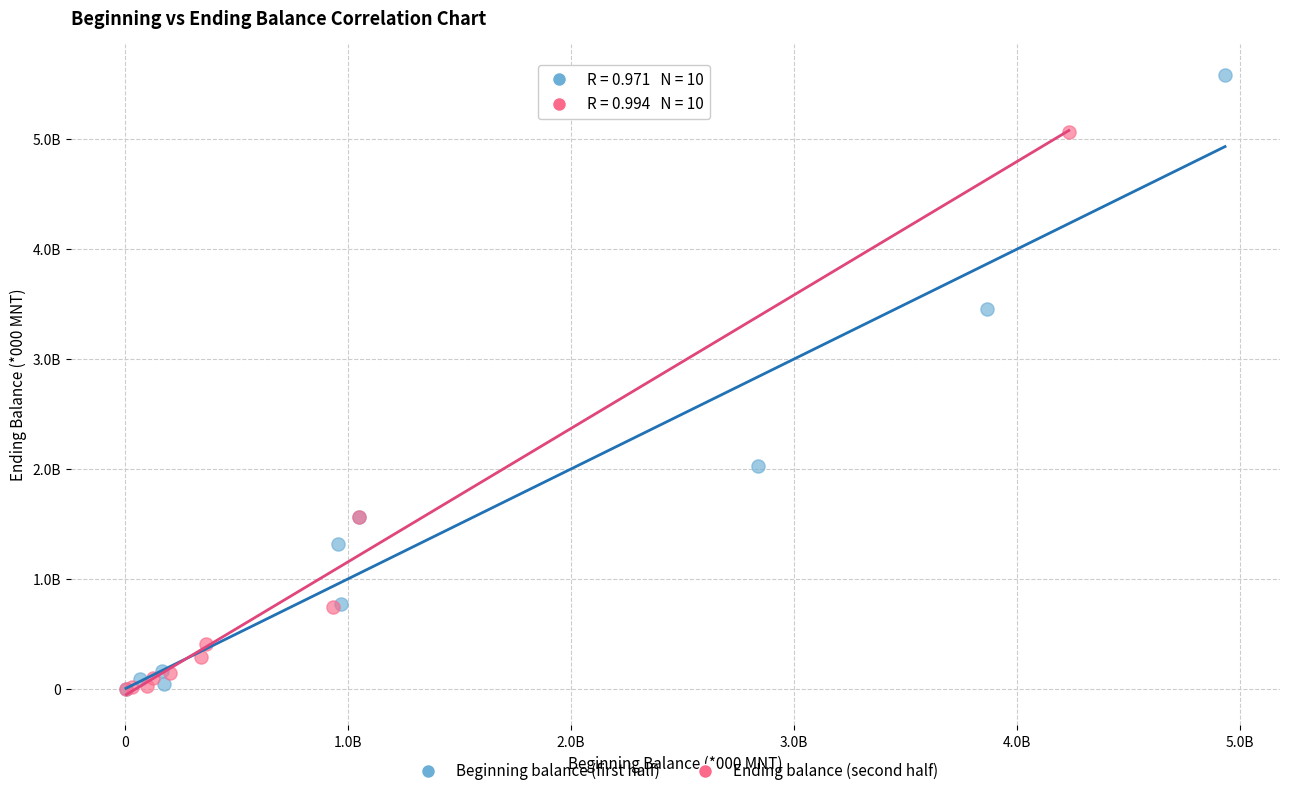

Which series contains the highest Y value?

Beginning balance (first half)